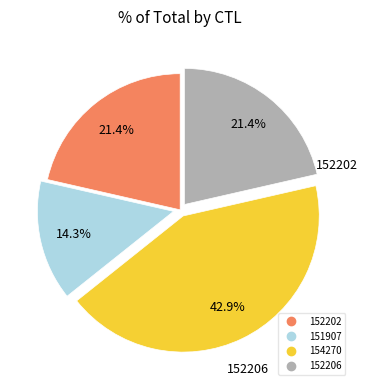

Count the number of slices in the pie.

4